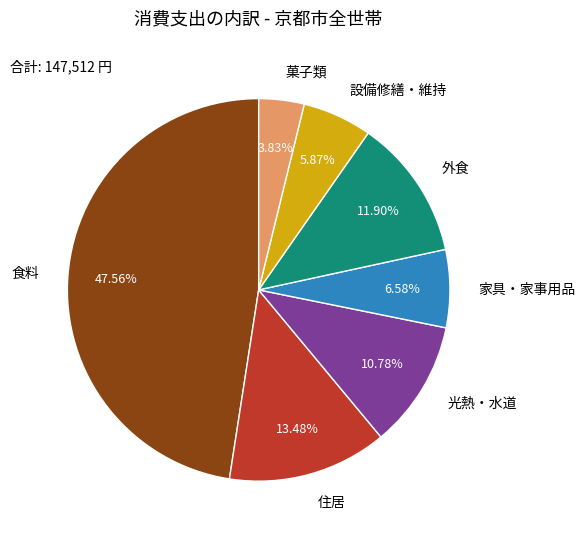

True or false: 光熱・水道 accounts for 1% of the total.

False